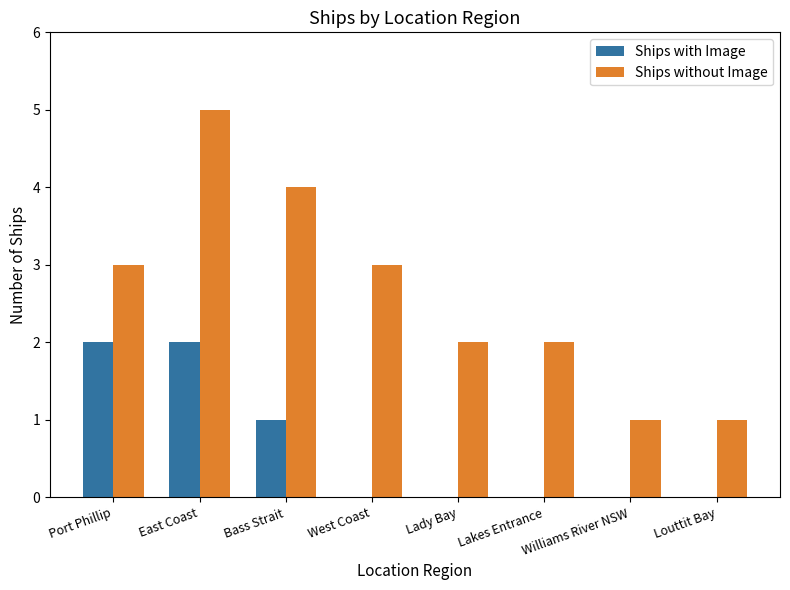

Reading left to right, what are all the values shown in this chart?

Ships with Image: 2	2	1	0	0	0	0	0
Ships without Image: 3	5	4	3	2	2	1	1